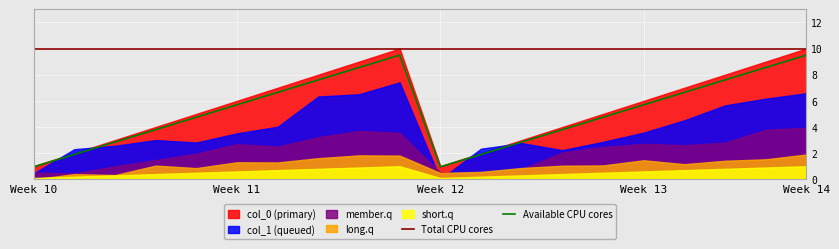

What is the minimum value for Total CPU cores?

10.0